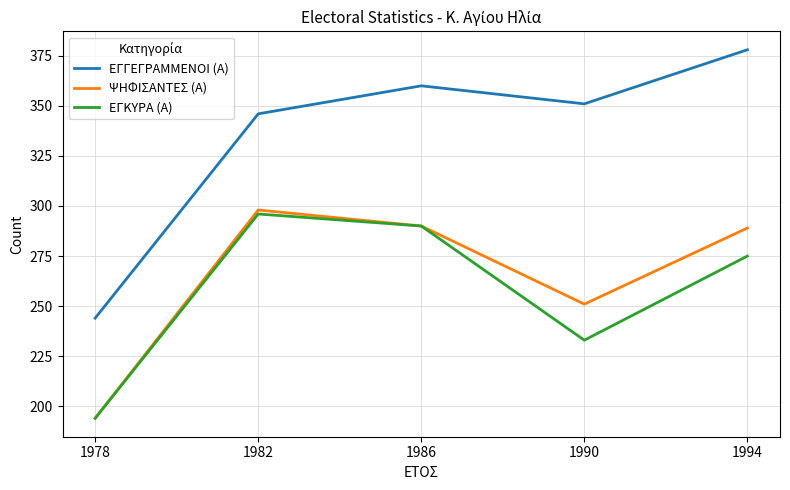

What is the sum of all ΕΓΓΕΓΡΑΜΜΕΝΟΙ (Α) values?

1679